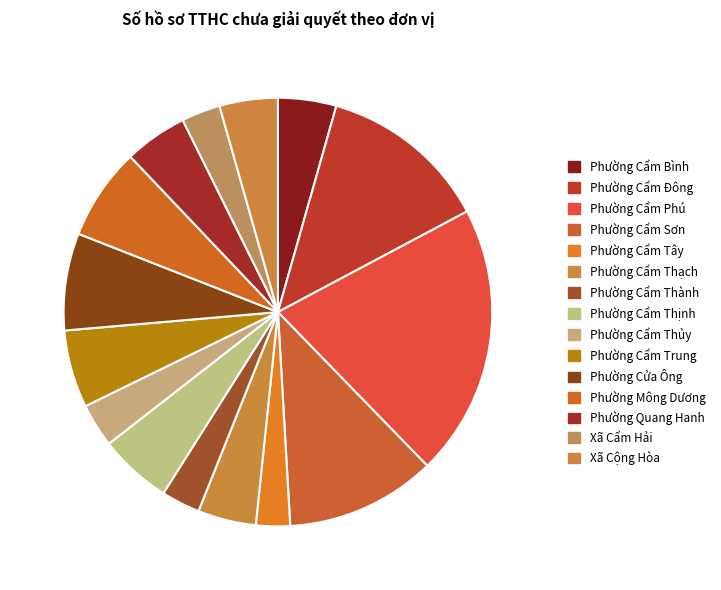

How many slices are in this pie chart?

15